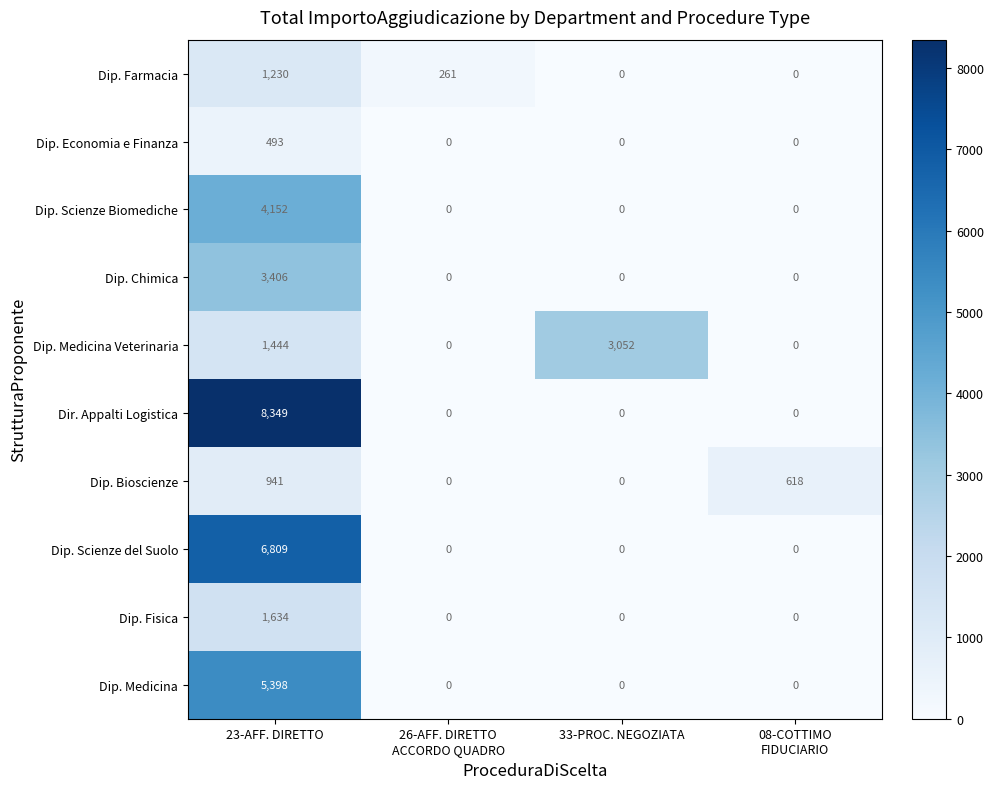

How many data points does each series have?

4